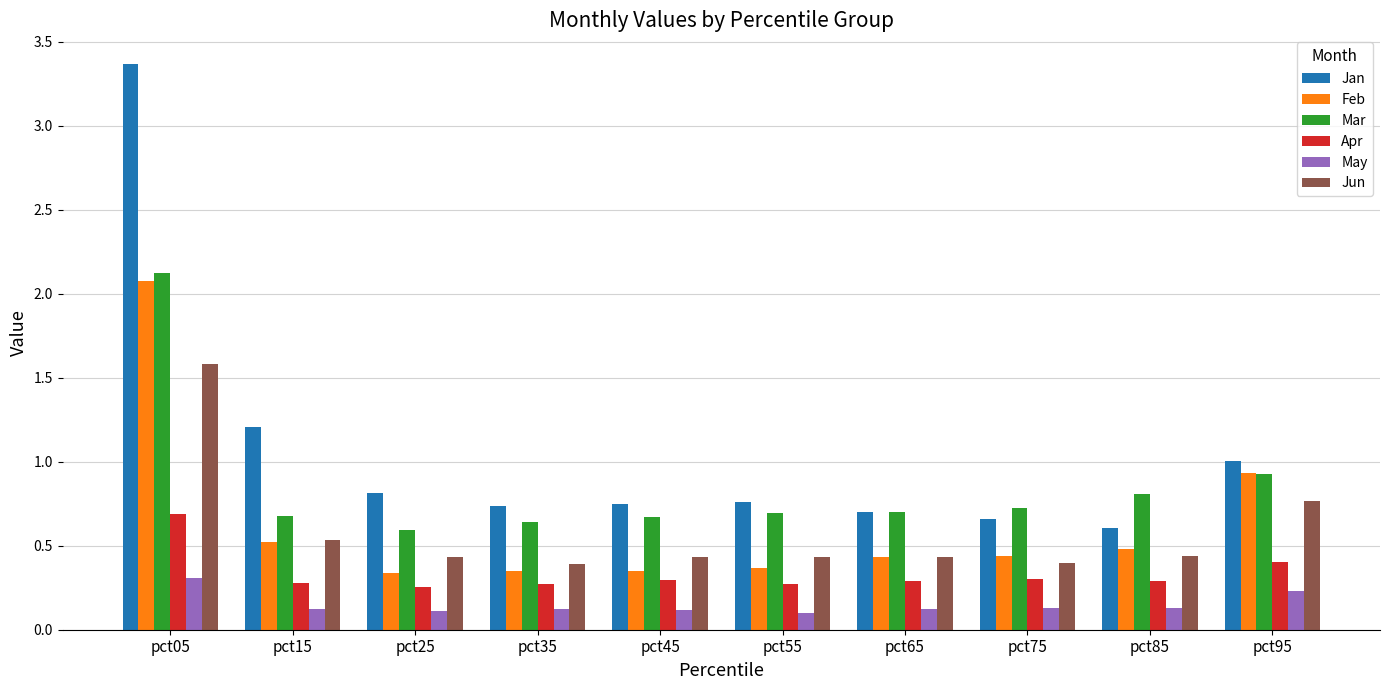

What is the value of the May bar at the 10th from the left?

0.2